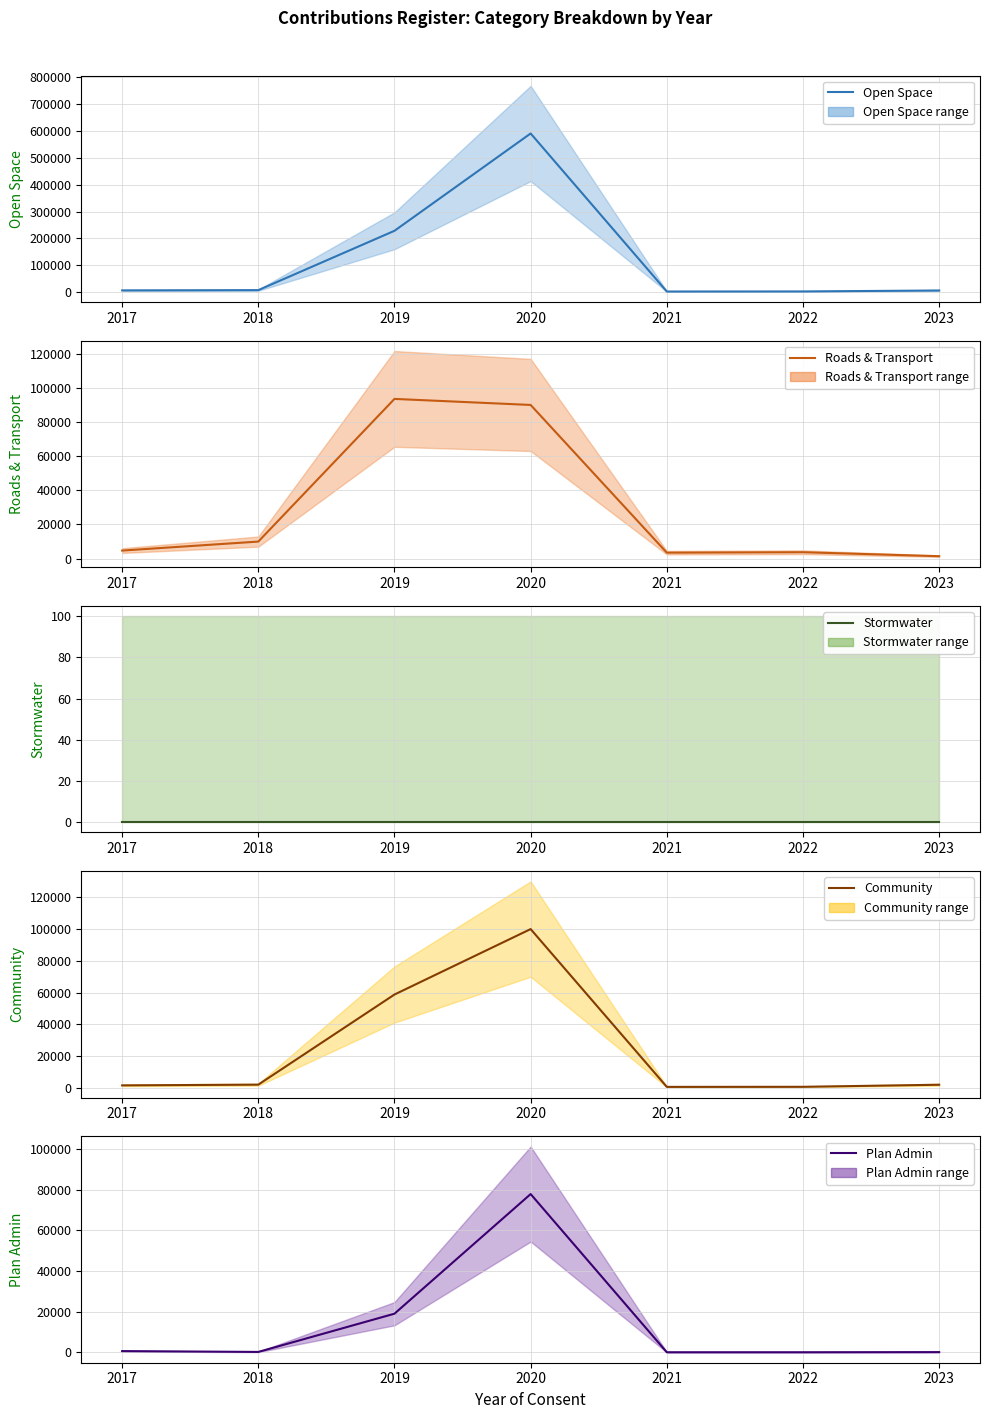

Which series has the largest total across all categories?

Open Space